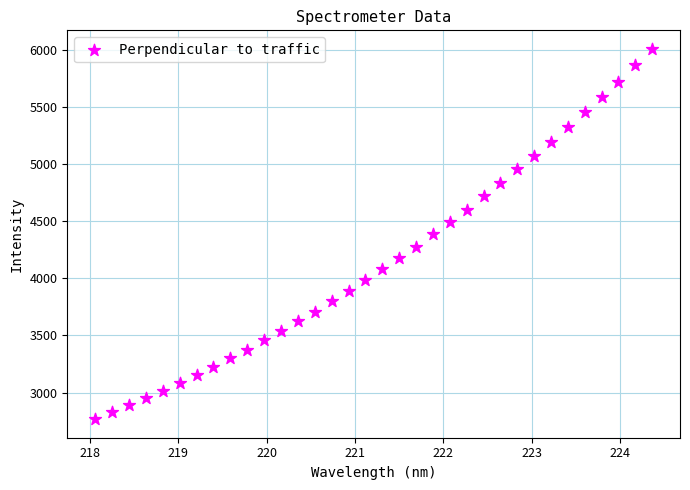

What is the range of X values (max minus min)?

6.3